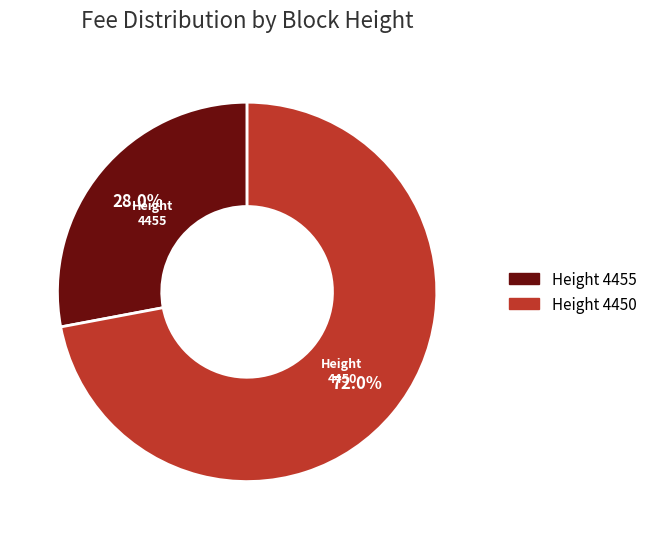

True or false: 4455 accounts for 19% of the total.

False